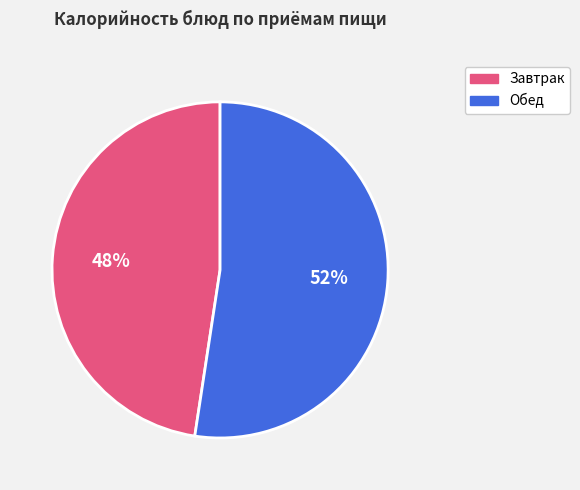

Combined, do Обед and Завтрак account for over 50%?

Yes